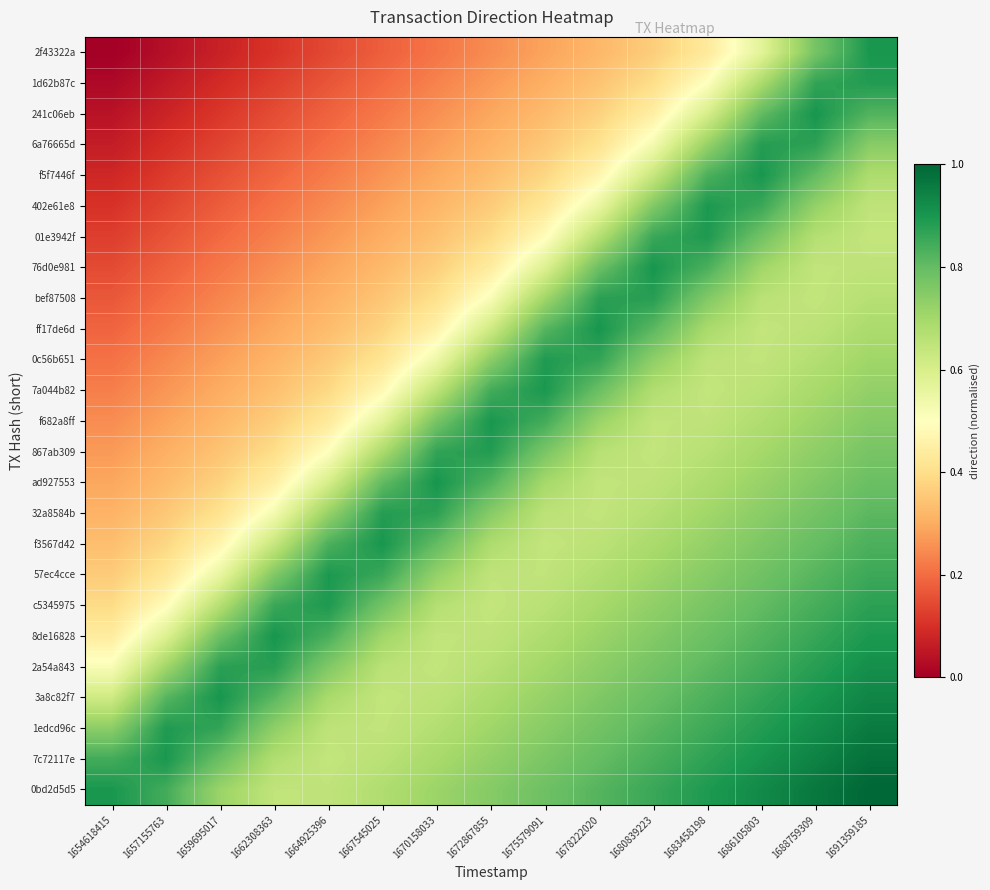

Reading left to right, list all the values displayed in this chart.

0bd2d5d5: 1654618415=0.9	1657155763=0.8	1659695017=0.7	1662308363=0.6	1664925396=0.6	1667545025=0.7	1670158033=0.7	1672867855=0.8	1675579091=0.8	1678222020=0.8	1680839223=0.9	1683458198=0.9	1686105803=0.9	1688759309=1.0	1691359185=1.0
7c72117e: 1654618415=0.8	1657155763=0.9	1659695017=0.8	1662308363=0.7	1664925396=0.6	1667545025=0.7	1670158033=0.7	1672867855=0.7	1675579091=0.8	1678222020=0.8	1680839223=0.8	1683458198=0.9	1686105803=0.9	1688759309=0.9	1691359185=1.0
1edcd96c: 1654618415=0.7	1657155763=0.9	1659695017=0.9	1662308363=0.7	1664925396=0.7	1667545025=0.6	1670158033=0.7	1672867855=0.7	1675579091=0.7	1678222020=0.8	1680839223=0.8	1683458198=0.9	1686105803=0.9	1688759309=0.9	1691359185=1.0
3a8c82f7: 1654618415=0.6	1657155763=0.8	1659695017=0.9	1662308363=0.8	1664925396=0.7	1667545025=0.6	1670158033=0.7	1672867855=0.7	1675579091=0.7	1678222020=0.8	1680839223=0.8	1683458198=0.8	1686105803=0.9	1688759309=0.9	1691359185=0.9
2a54a843: 1654618415=0.5	1657155763=0.7	1659695017=0.9	1662308363=0.9	1664925396=0.8	1667545025=0.7	1670158033=0.6	1672867855=0.7	1675579091=0.7	1678222020=0.7	1680839223=0.8	1683458198=0.8	1686105803=0.8	1688759309=0.9	1691359185=0.9
8de16828: 1654618415=0.4	1657155763=0.6	1659695017=0.8	1662308363=0.9	1664925396=0.8	1667545025=0.7	1670158033=0.6	1672867855=0.7	1675579091=0.7	1678222020=0.7	1680839223=0.8	1683458198=0.8	1686105803=0.8	1688759309=0.9	1691359185=0.9
c5345975: 1654618415=0.4	1657155763=0.5	1659695017=0.7	1662308363=0.9	1664925396=0.9	1667545025=0.8	1670158033=0.7	1672867855=0.6	1675579091=0.7	1678222020=0.7	1680839223=0.7	1683458198=0.8	1686105803=0.8	1688759309=0.8	1691359185=0.9
57ec4cce: 1654618415=0.4	1657155763=0.4	1659695017=0.6	1662308363=0.8	1664925396=0.9	1667545025=0.9	1670158033=0.7	1672867855=0.6	1675579091=0.6	1678222020=0.7	1680839223=0.7	1683458198=0.7	1686105803=0.8	1688759309=0.8	1691359185=0.9
f3567d42: 1654618415=0.3	1657155763=0.4	1659695017=0.5	1662308363=0.6	1664925396=0.8	1667545025=0.9	1670158033=0.8	1672867855=0.7	1675579091=0.6	1678222020=0.7	1680839223=0.7	1683458198=0.7	1686105803=0.8	1688759309=0.8	1691359185=0.8
32a8584b: 1654618415=0.3	1657155763=0.4	1659695017=0.4	1662308363=0.5	1664925396=0.7	1667545025=0.9	1670158033=0.9	1672867855=0.7	1675579091=0.7	1678222020=0.6	1680839223=0.7	1683458198=0.7	1686105803=0.7	1688759309=0.8	1691359185=0.8
ad927553: 1654618415=0.3	1657155763=0.3	1659695017=0.4	1662308363=0.5	1664925396=0.6	1667545025=0.8	1670158033=0.9	1672867855=0.8	1675579091=0.7	1678222020=0.6	1680839223=0.7	1683458198=0.7	1686105803=0.7	1688759309=0.8	1691359185=0.8
867ab309: 1654618415=0.3	1657155763=0.3	1659695017=0.3	1662308363=0.4	1664925396=0.5	1667545025=0.7	1670158033=0.9	1672867855=0.9	1675579091=0.8	1678222020=0.7	1680839223=0.6	1683458198=0.7	1686105803=0.7	1688759309=0.7	1691359185=0.8
f682a8ff: 1654618415=0.3	1657155763=0.3	1659695017=0.3	1662308363=0.4	1664925396=0.4	1667545025=0.6	1670158033=0.8	1672867855=0.9	1675579091=0.8	1678222020=0.7	1680839223=0.6	1683458198=0.6	1686105803=0.7	1688759309=0.7	1691359185=0.8
7a044b82: 1654618415=0.2	1657155763=0.3	1659695017=0.3	1662308363=0.3	1664925396=0.4	1667545025=0.5	1670158033=0.7	1672867855=0.8	1675579091=0.9	1678222020=0.8	1680839223=0.7	1683458198=0.6	1686105803=0.7	1688759309=0.7	1691359185=0.7
0c56b651: 1654618415=0.2	1657155763=0.2	1659695017=0.3	1662308363=0.3	1664925396=0.4	1667545025=0.4	1670158033=0.5	1672867855=0.7	1675579091=0.9	1678222020=0.9	1680839223=0.7	1683458198=0.7	1686105803=0.6	1688759309=0.7	1691359185=0.7
ff17de6d: 1654618415=0.2	1657155763=0.2	1659695017=0.3	1662308363=0.3	1664925396=0.3	1667545025=0.4	1670158033=0.5	1672867855=0.6	1675579091=0.8	1678222020=0.9	1680839223=0.8	1683458198=0.7	1686105803=0.6	1688759309=0.7	1691359185=0.7
bef87508: 1654618415=0.2	1657155763=0.2	1659695017=0.2	1662308363=0.3	1664925396=0.3	1667545025=0.3	1670158033=0.4	1672867855=0.5	1675579091=0.7	1678222020=0.9	1680839223=0.9	1683458198=0.8	1686105803=0.7	1688759309=0.6	1691359185=0.7
76d0e981: 1654618415=0.1	1657155763=0.2	1659695017=0.2	1662308363=0.3	1664925396=0.3	1667545025=0.3	1670158033=0.4	1672867855=0.4	1675579091=0.6	1678222020=0.8	1680839223=0.9	1683458198=0.8	1686105803=0.7	1688759309=0.6	1691359185=0.7
01e3942f: 1654618415=0.1	1657155763=0.2	1659695017=0.2	1662308363=0.2	1664925396=0.3	1667545025=0.3	1670158033=0.3	1672867855=0.4	1675579091=0.5	1678222020=0.7	1680839223=0.9	1683458198=0.9	1686105803=0.8	1688759309=0.7	1691359185=0.6
402e61e8: 1654618415=0.1	1657155763=0.1	1659695017=0.2	1662308363=0.2	1664925396=0.2	1667545025=0.3	1670158033=0.3	1672867855=0.4	1675579091=0.4	1678222020=0.6	1680839223=0.8	1683458198=0.9	1686105803=0.9	1688759309=0.7	1691359185=0.6
f5f7446f: 1654618415=0.1	1657155763=0.1	1659695017=0.2	1662308363=0.2	1664925396=0.2	1667545025=0.3	1670158033=0.3	1672867855=0.3	1675579091=0.4	1678222020=0.5	1680839223=0.6	1683458198=0.8	1686105803=0.9	1688759309=0.8	1691359185=0.7
6a76665d: 1654618415=0.1	1657155763=0.1	1659695017=0.1	1662308363=0.2	1664925396=0.2	1667545025=0.2	1670158033=0.3	1672867855=0.3	1675579091=0.4	1678222020=0.4	1680839223=0.5	1683458198=0.7	1686105803=0.9	1688759309=0.9	1691359185=0.7
241c06eb: 1654618415=0.0	1657155763=0.1	1659695017=0.1	1662308363=0.1	1664925396=0.2	1667545025=0.2	1670158033=0.3	1672867855=0.3	1675579091=0.3	1678222020=0.4	1680839223=0.5	1683458198=0.6	1686105803=0.8	1688759309=0.9	1691359185=0.8
1d62b87c: 1654618415=0.0	1657155763=0.1	1659695017=0.1	1662308363=0.1	1664925396=0.2	1667545025=0.2	1670158033=0.2	1672867855=0.3	1675579091=0.3	1678222020=0.3	1680839223=0.4	1683458198=0.5	1686105803=0.7	1688759309=0.9	1691359185=0.9
2f43322a: 1654618415=0.0	1657155763=0.0	1659695017=0.1	1662308363=0.1	1664925396=0.1	1667545025=0.2	1670158033=0.2	1672867855=0.3	1675579091=0.3	1678222020=0.3	1680839223=0.4	1683458198=0.4	1686105803=0.6	1688759309=0.8	1691359185=0.9